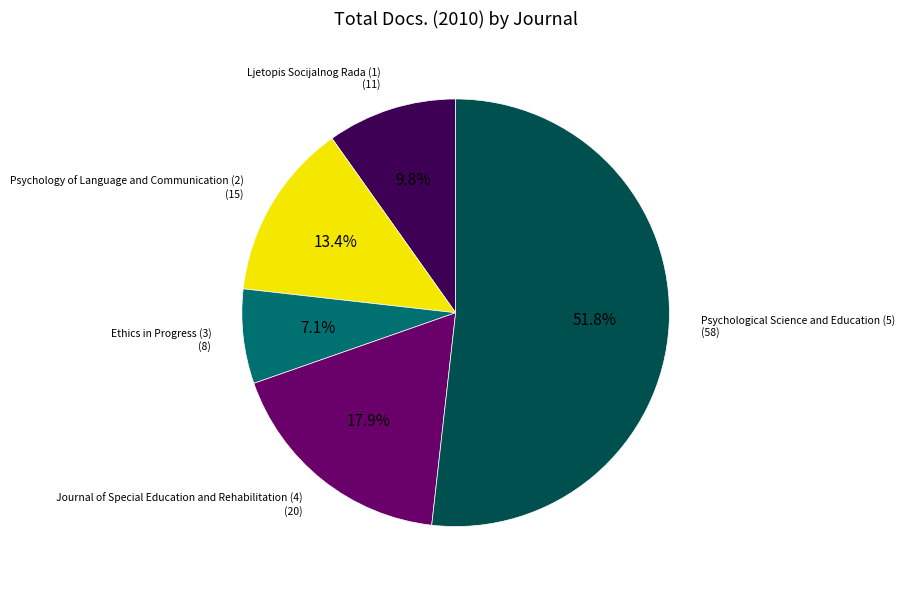

Does any single category account for the majority?

Yes